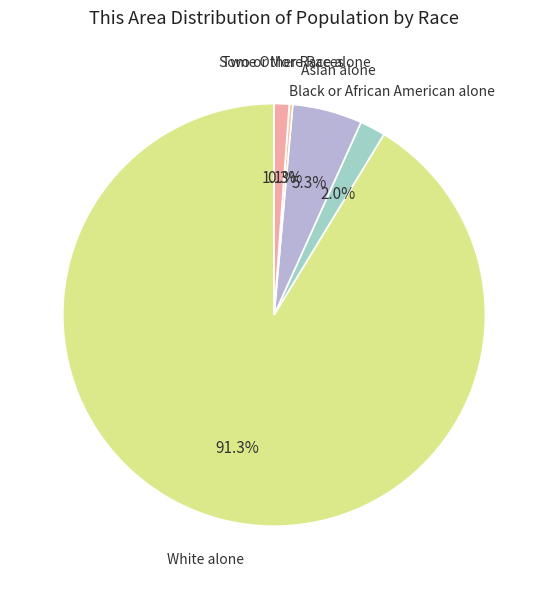

What is the total percentage of White alone and Two or More Races?

92.4%